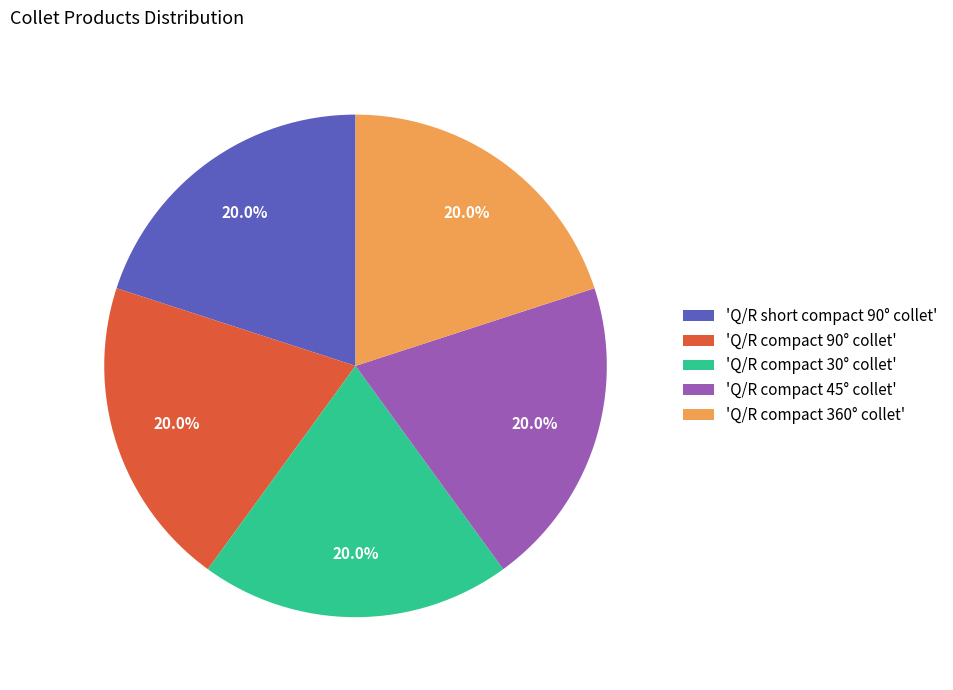

Does 'Q/R compact 360° collet' account for over 50% of the chart?

No